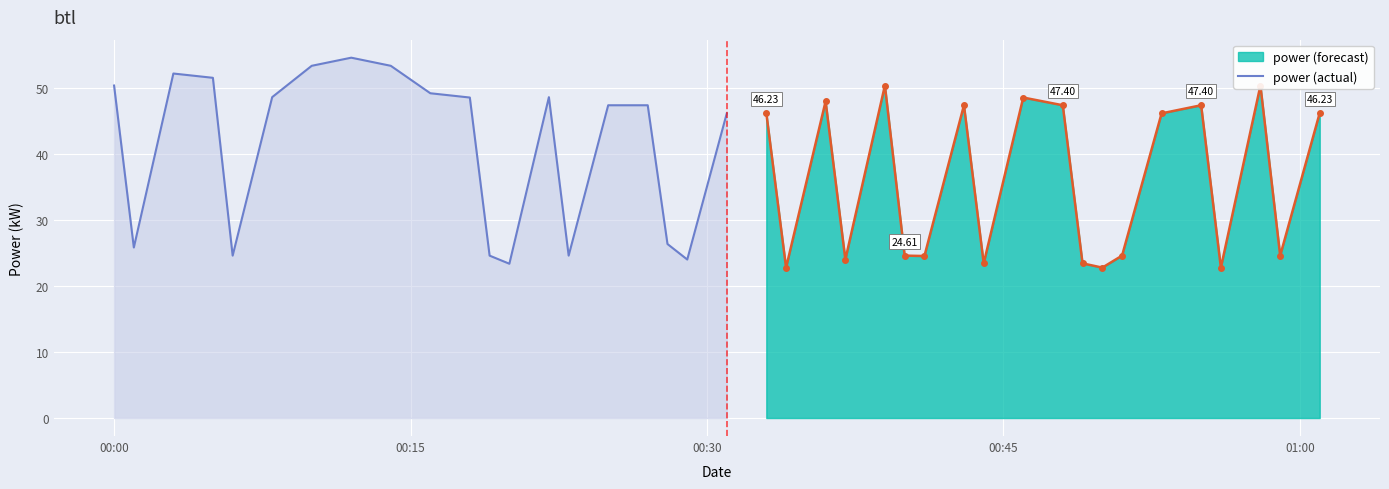

What is the value of the 3rd point from the left?

52.2